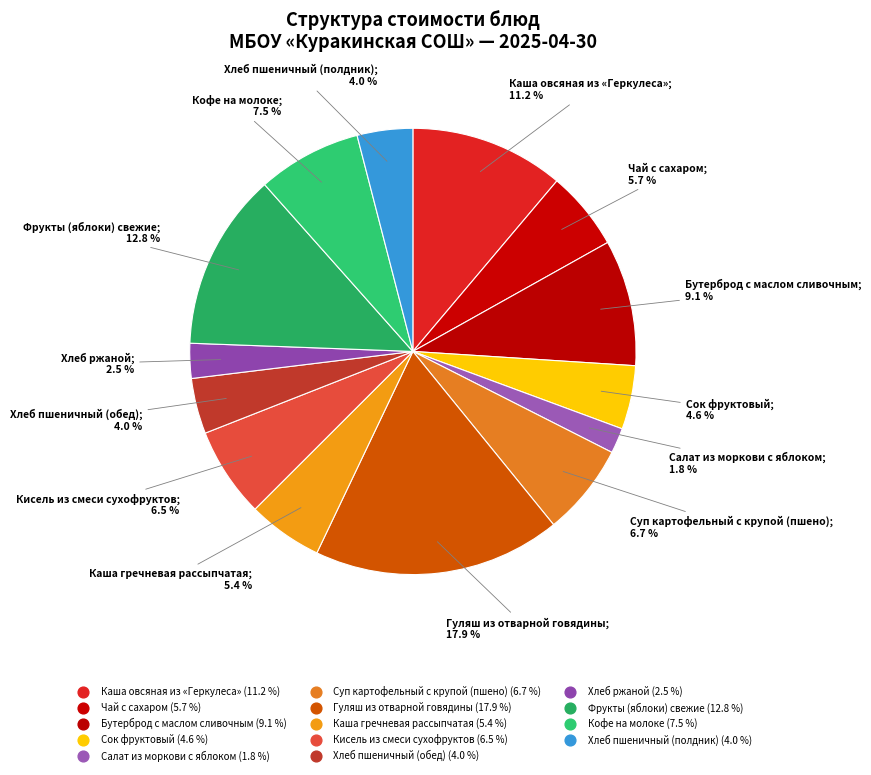

Is there any slice that represents more than half of the pie?

No